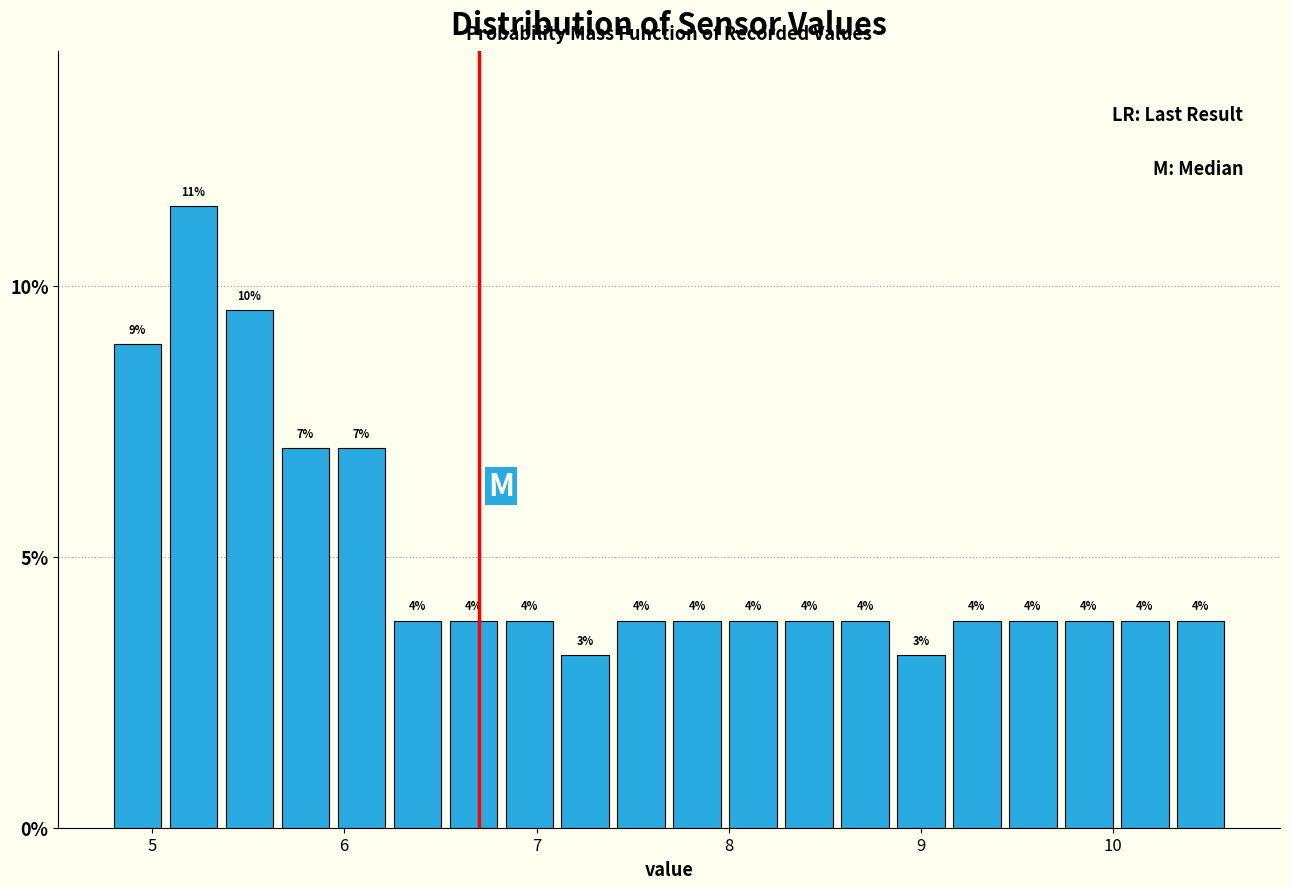

Around what value on the x-axis is the tallest bar? Give the approximate position of its centre, as read against the axis.

5.2